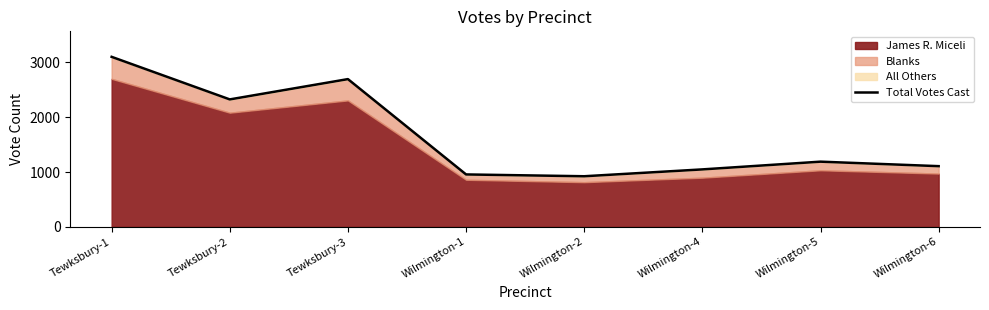

Is it true that the value at Wilmington-6 is 678?

False